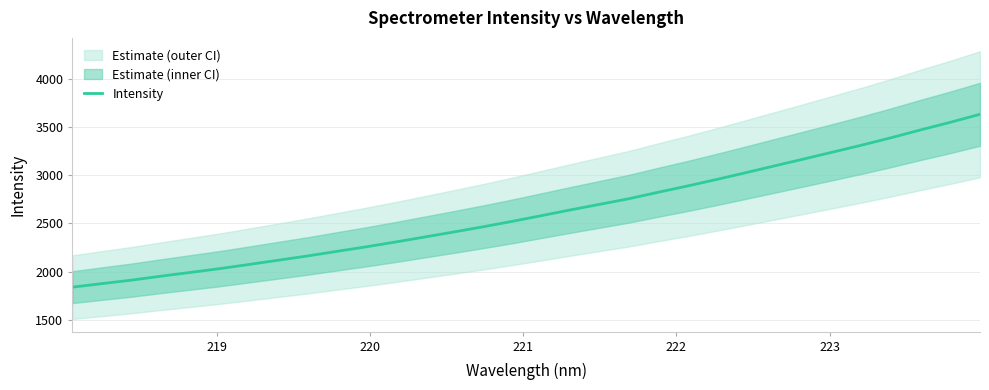

What is the greatest value displayed?

3631.6